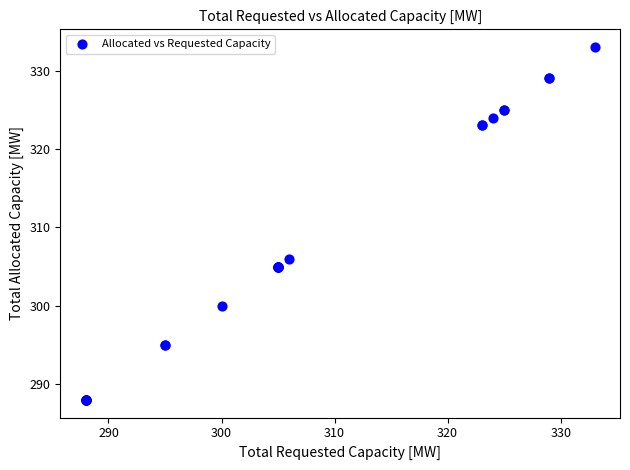

What Y value in the scatter plot is closest to 310?

306